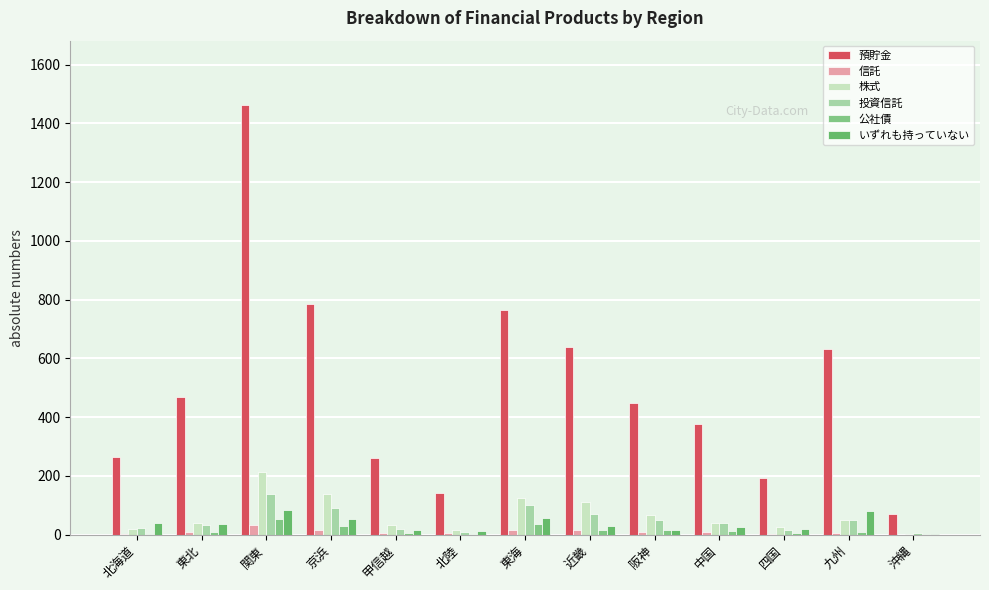

What is the lowest value of the いずれも持っていない series?

1